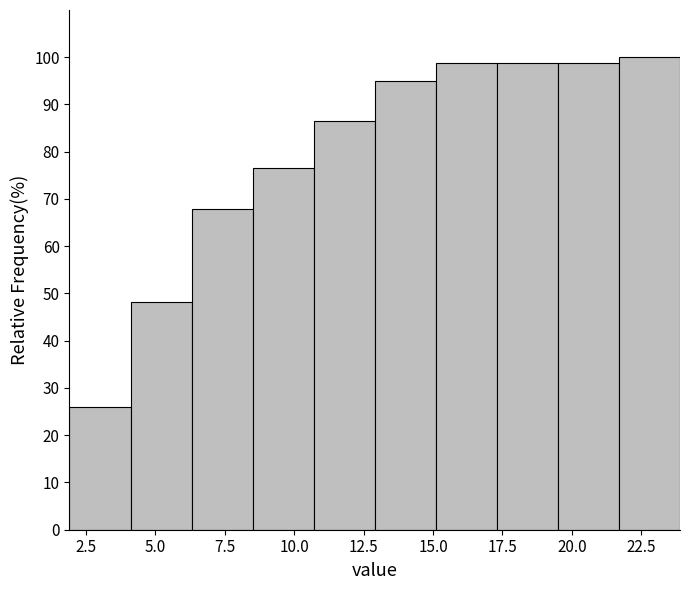

How tall is the bar that spans 12.9 to 15.1 on the x-axis? Neither the bar edges nor the heights are printed on the chart, so give them approximately, as read against the axes.

95